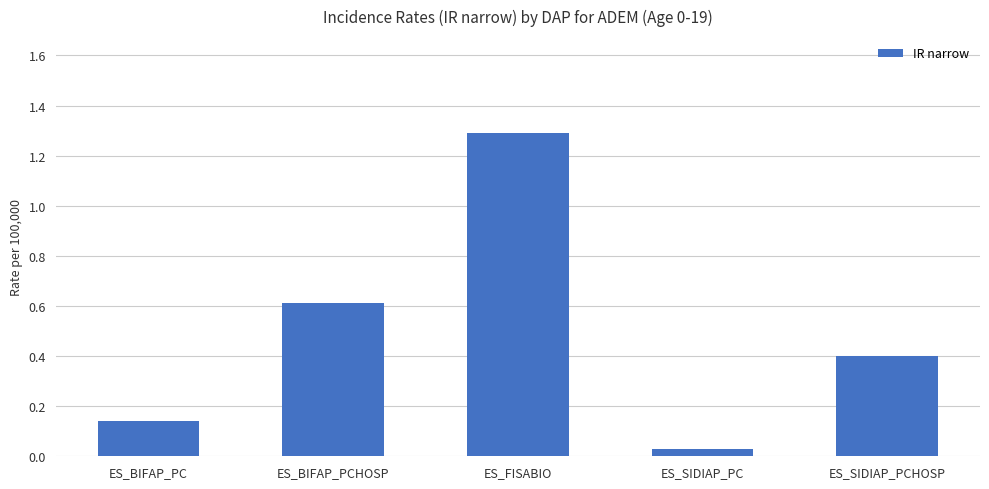

The value at ES_BIFAP_PCHOSP is 0.2. True or false?

False